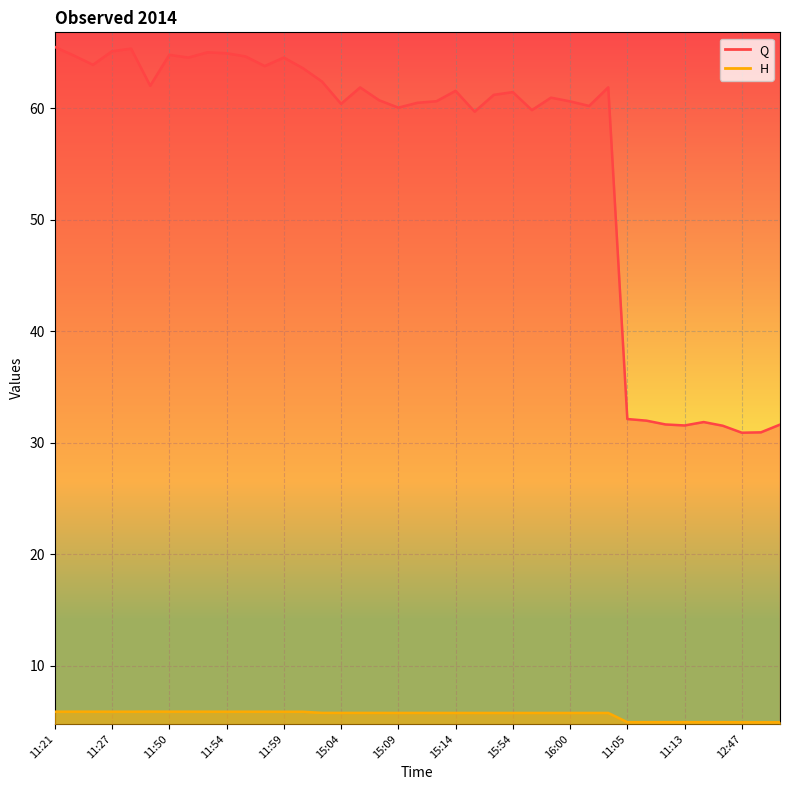

How many values in the H series exceed 5?

30